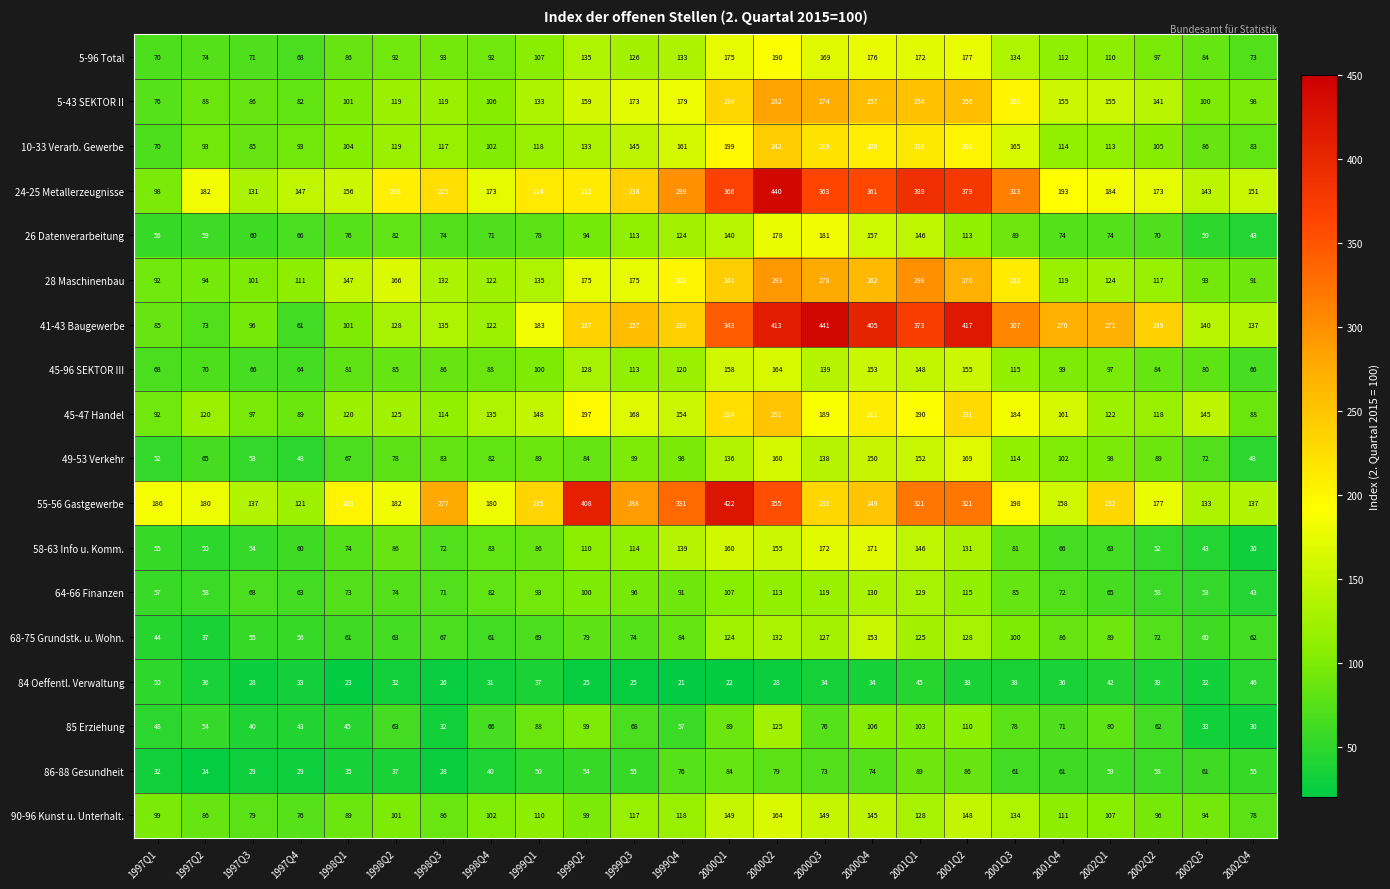

What is the difference between the highest and lowest values at 1997Q3?

109